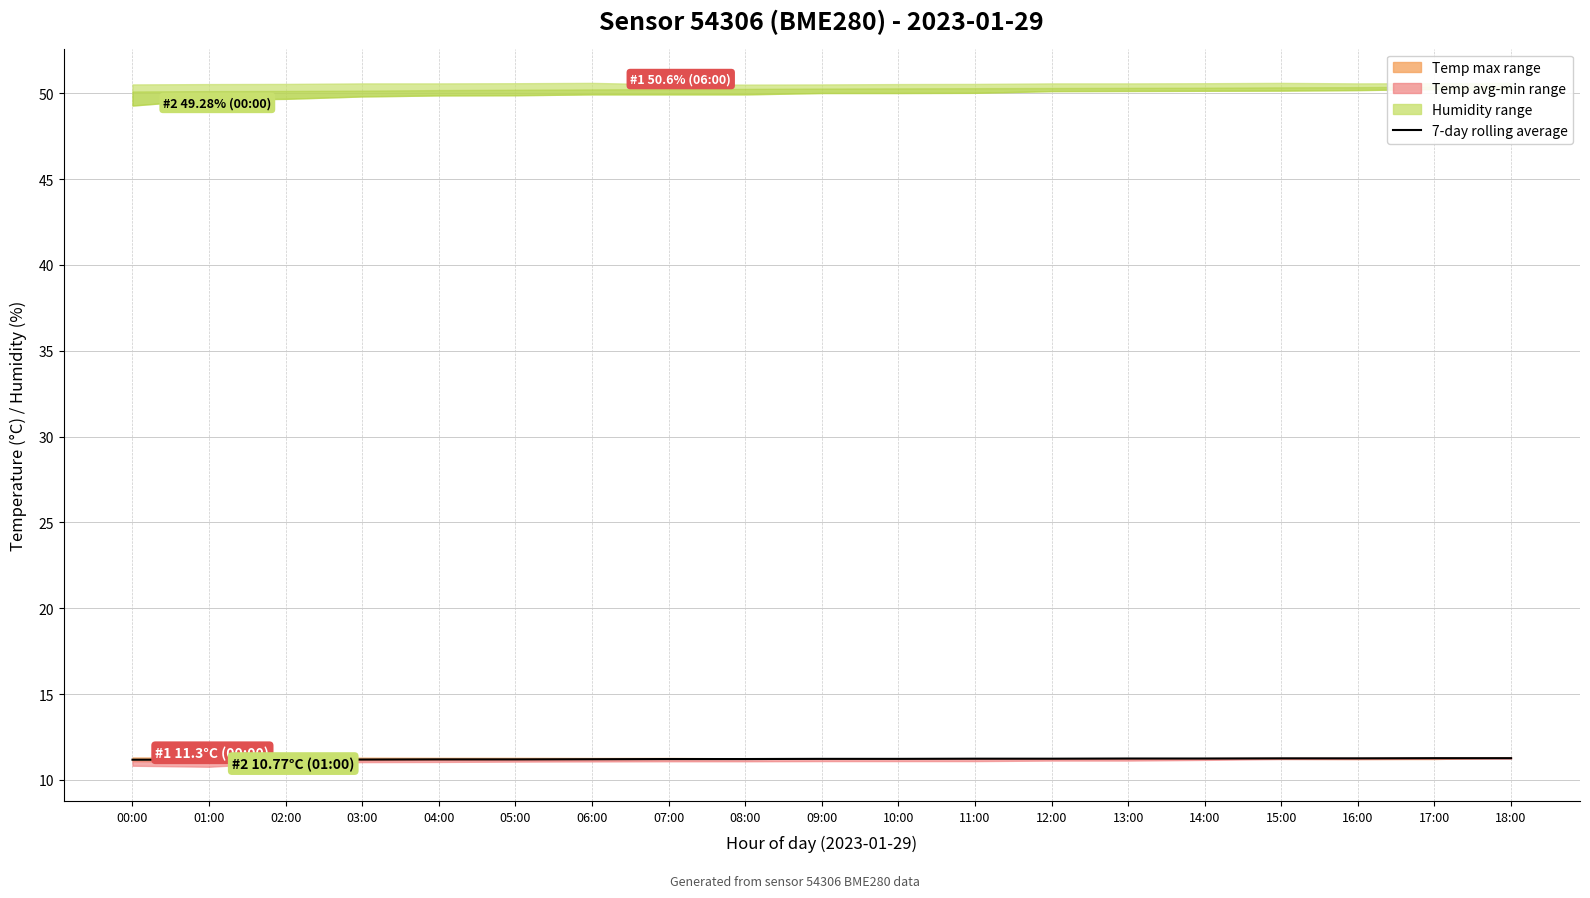

What is the difference between the values at 12:00 and 00:00?

0.1